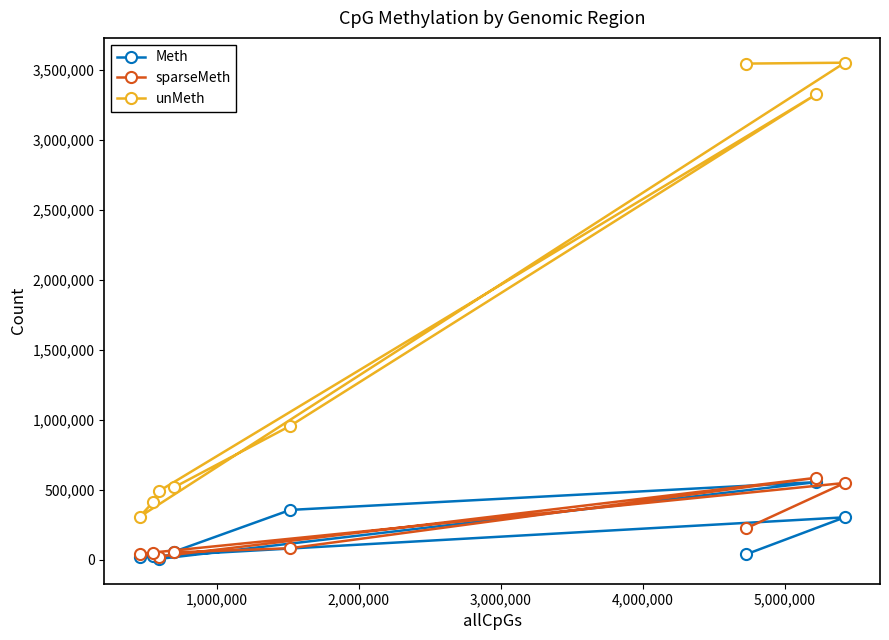

Which series has the largest total across all categories?

unMeth